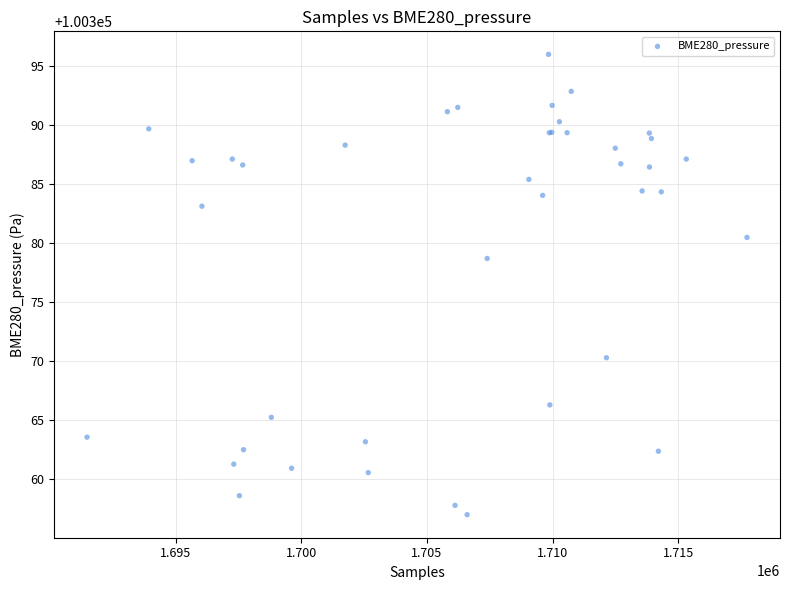

What Y value in the scatter plot is closest to 100376?

100378.7